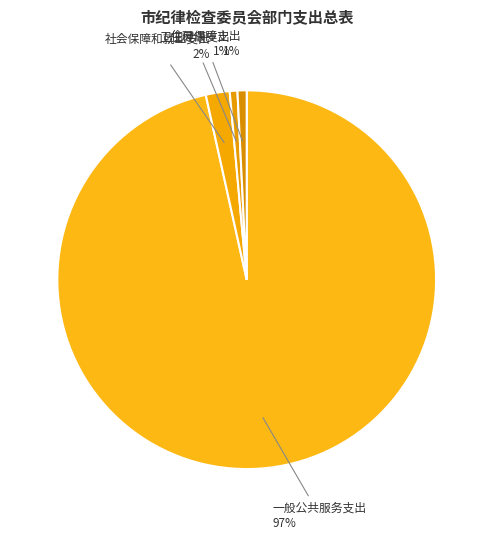

To the nearest percent, what percentage of the pie is 卫生健康支出?

1%